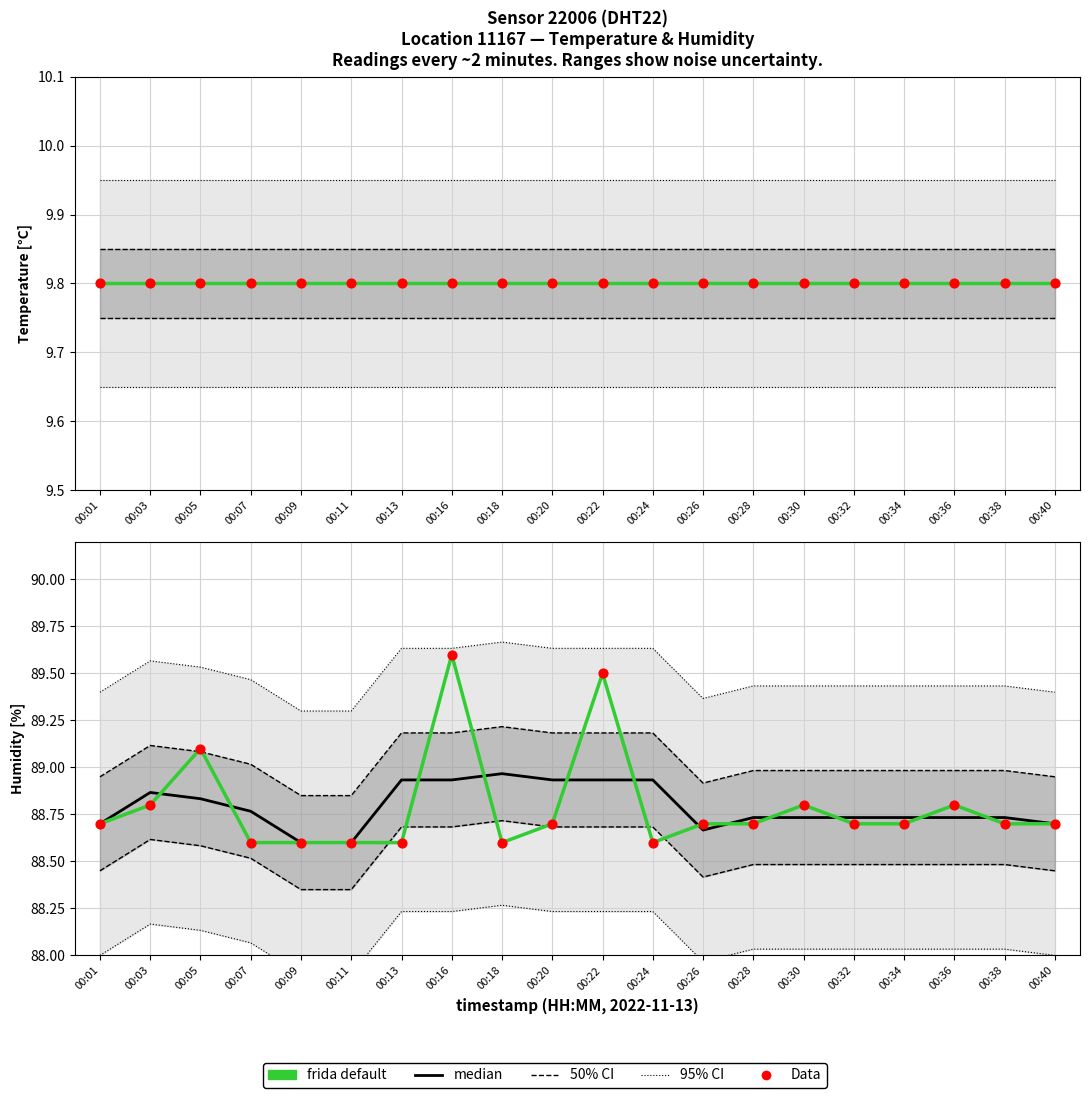

At how many categories does at least one series exceed 89?

3